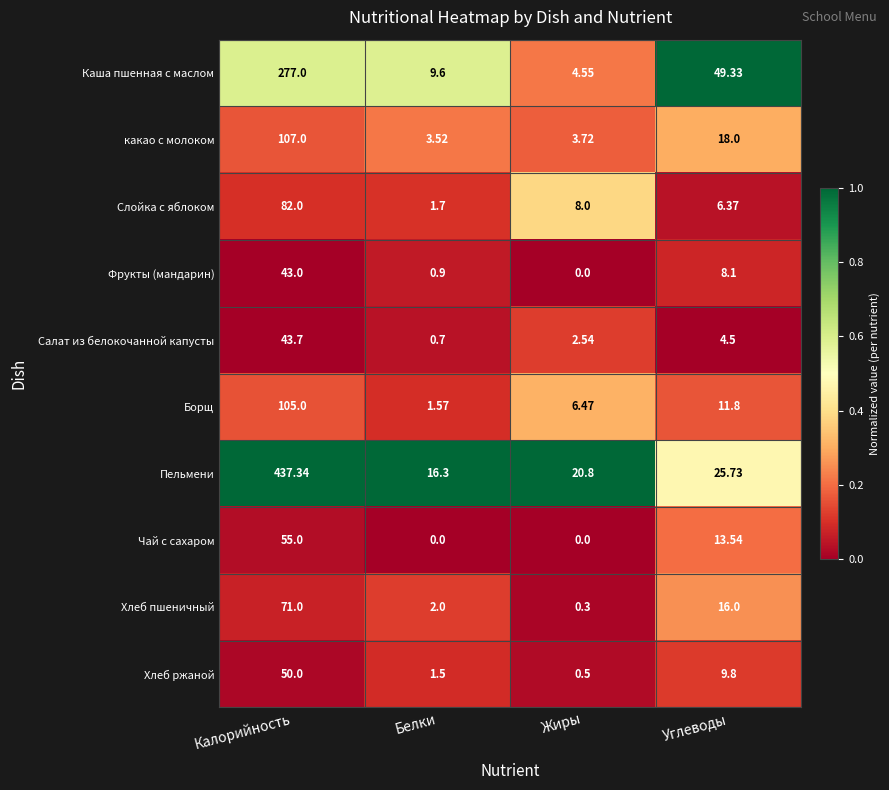

Which series has the largest range (max minus min)?

Пельмени